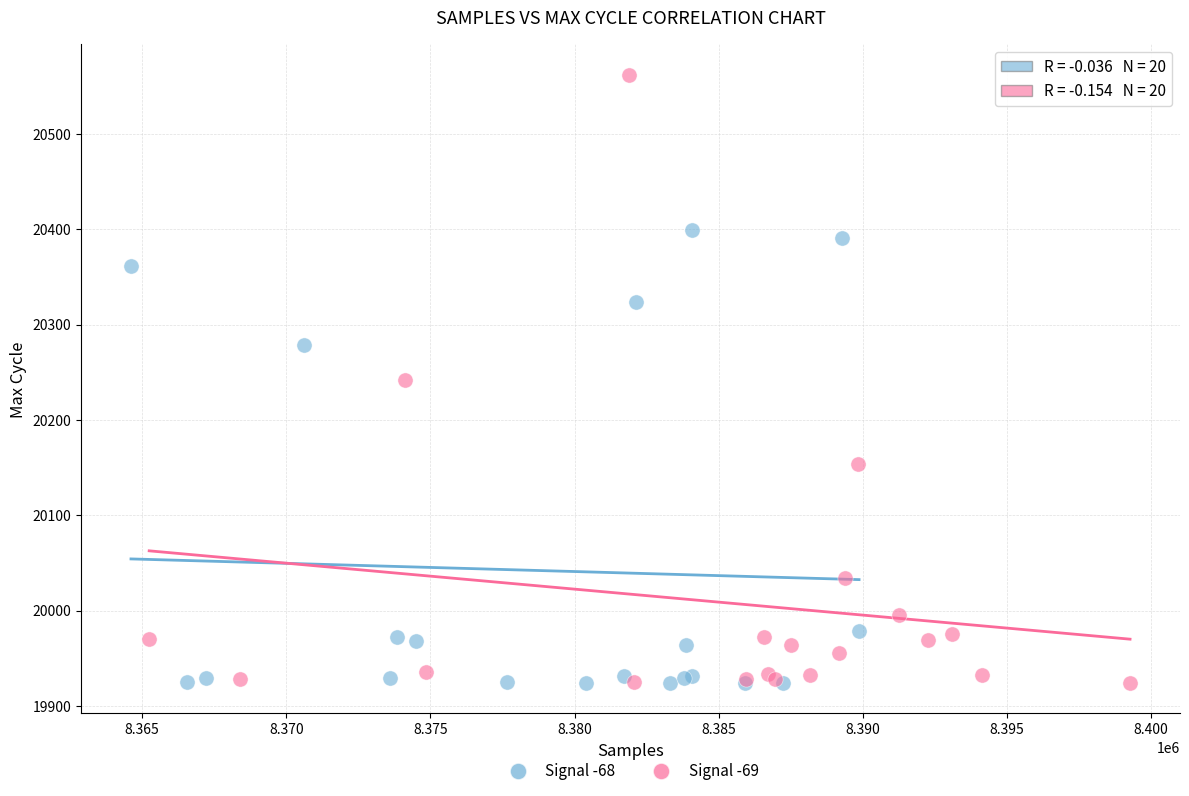

Which series has the largest Y range (max minus min)?

Signal -69